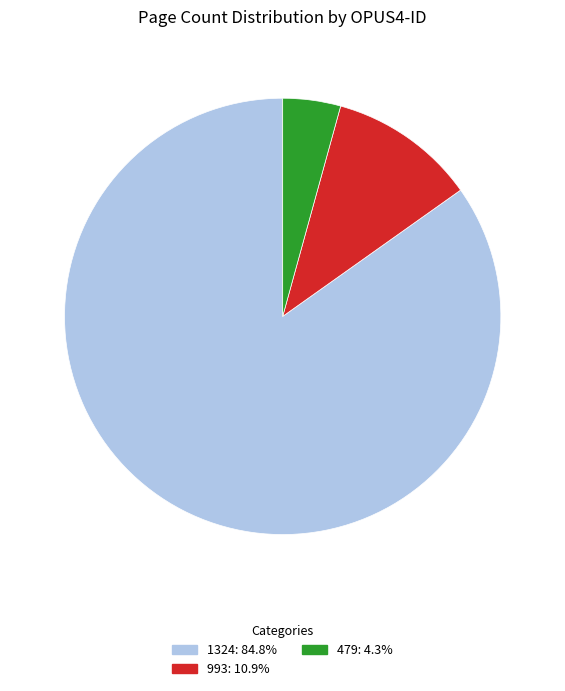

Which category accounts for the majority?

1324